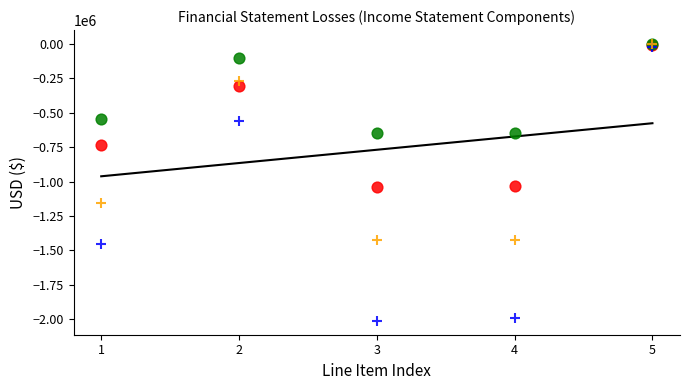

What are all the series names shown in the legend?

3 Months Ended May 2017, 3 Months Ended May 2016, 6 Months Ended May 2017, 6 Months Ended May 2016